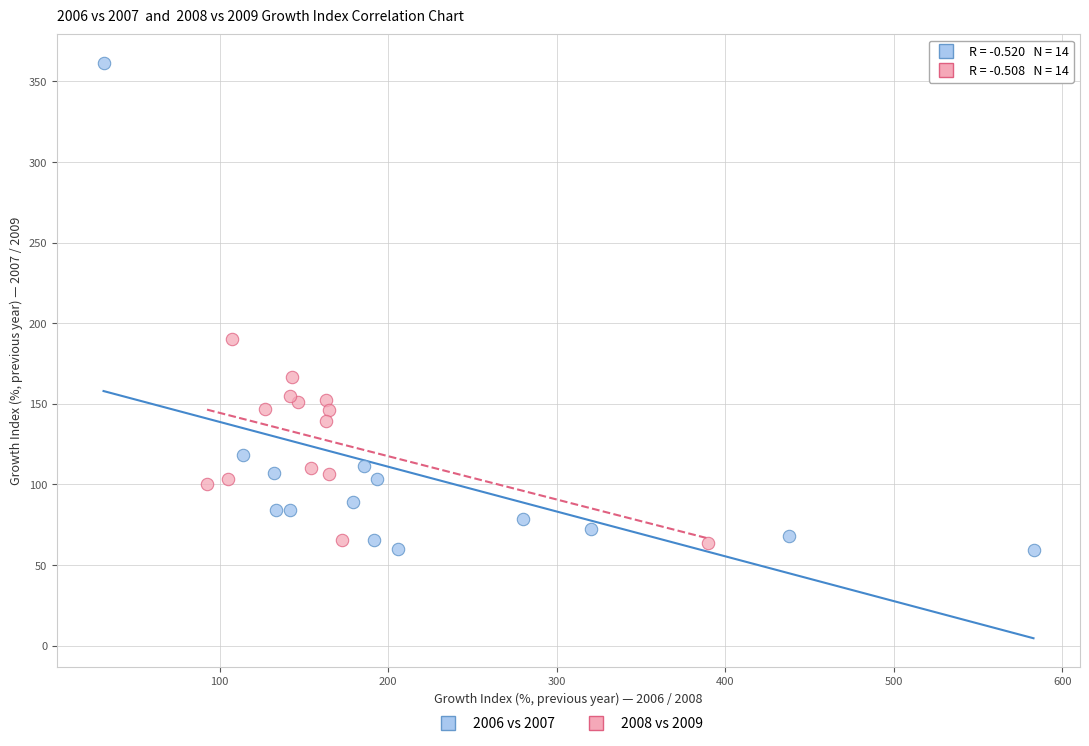

Which series has the widest spread of Y values?

2006 vs 2007